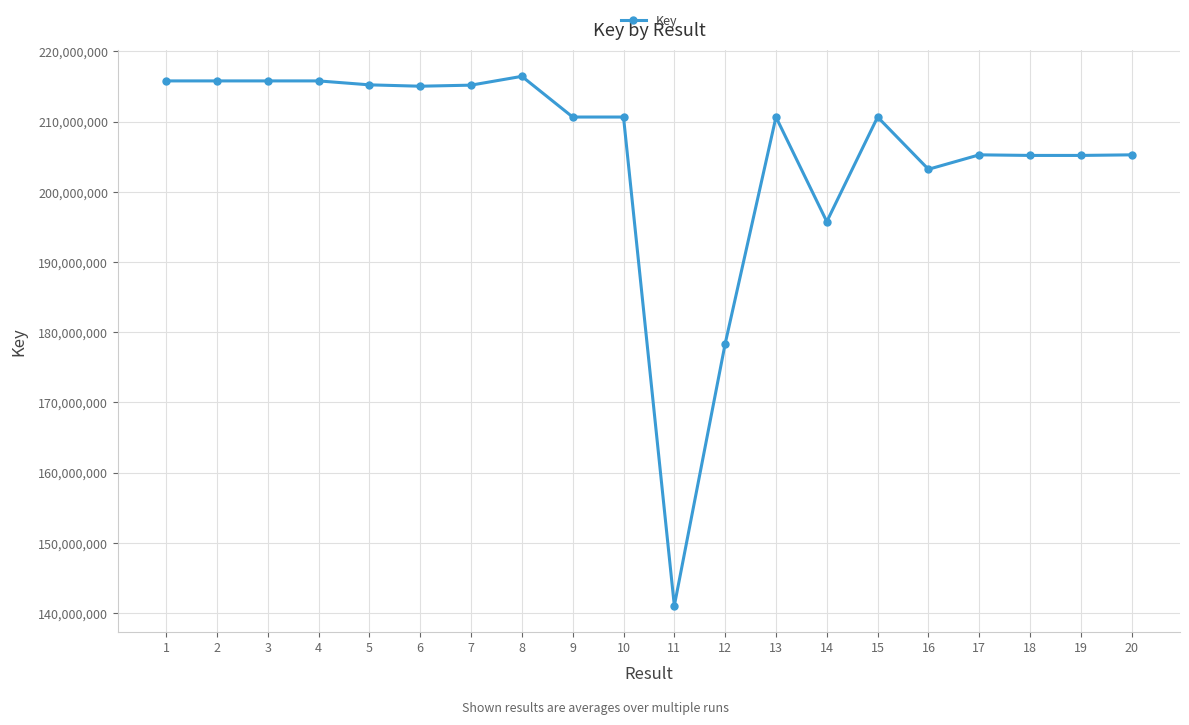

What is the sum of the values at 20 and 2?

421071714